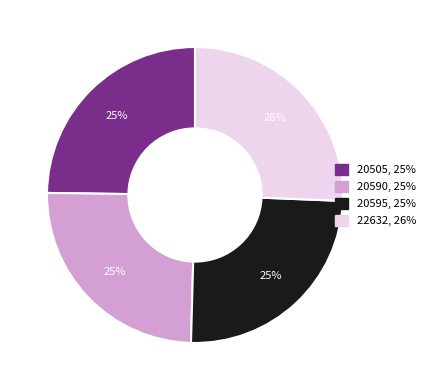

What percentage is the 20505 slice, to the nearest percent?

25%